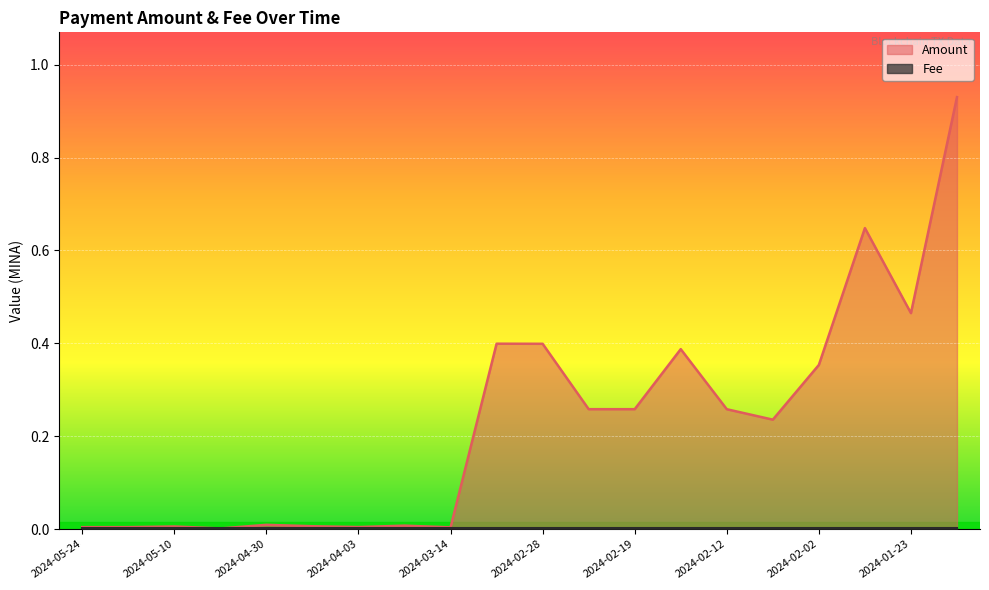

Between 2024-05-17 and 2024-03-14, which is larger?

2024-05-17